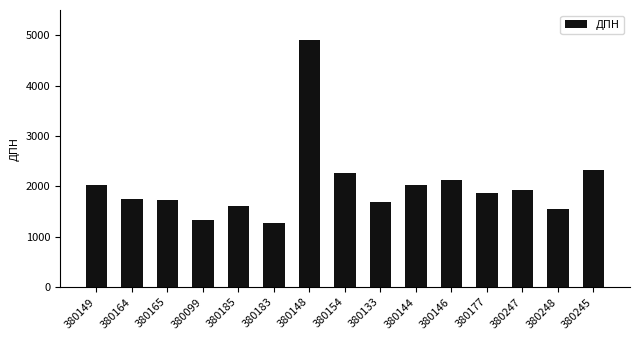

Which has a higher value, 380148 or 380164?

380148